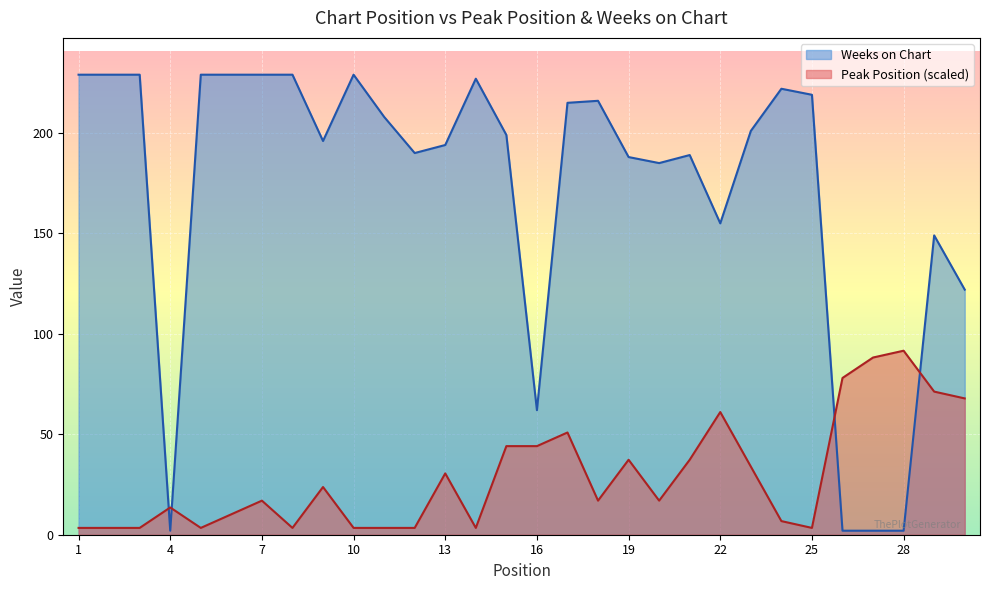

How many categories are shown in the chart?

30